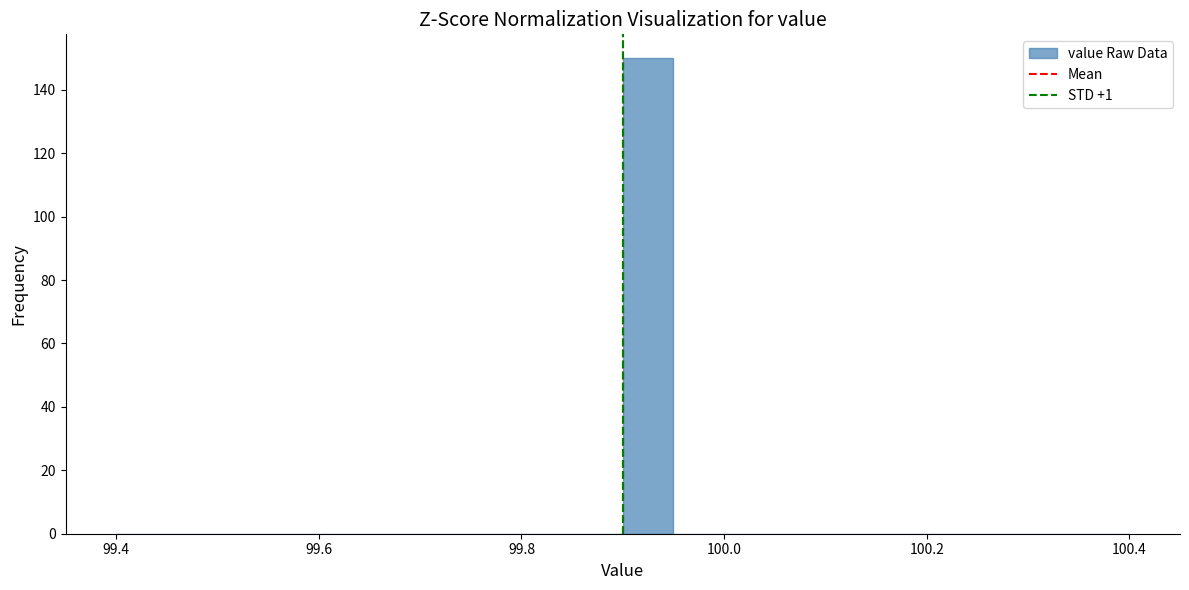

Around what value on the x-axis is the tallest bar? Give the approximate position of its centre, as read against the axis.

99.92